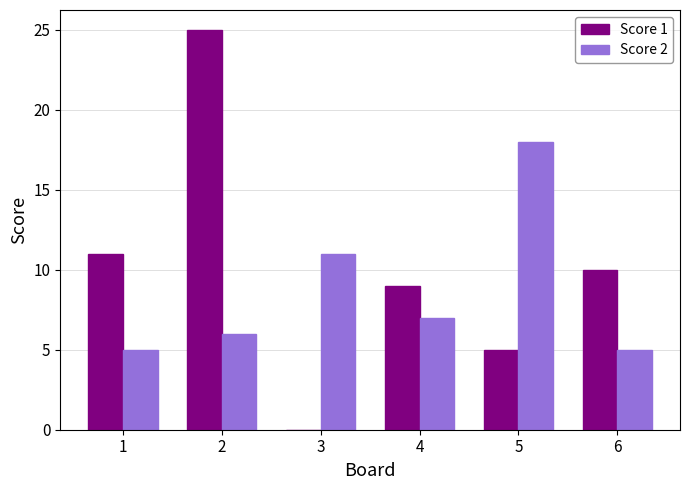

Is it true that Score 1 equals 34 at 2?

False